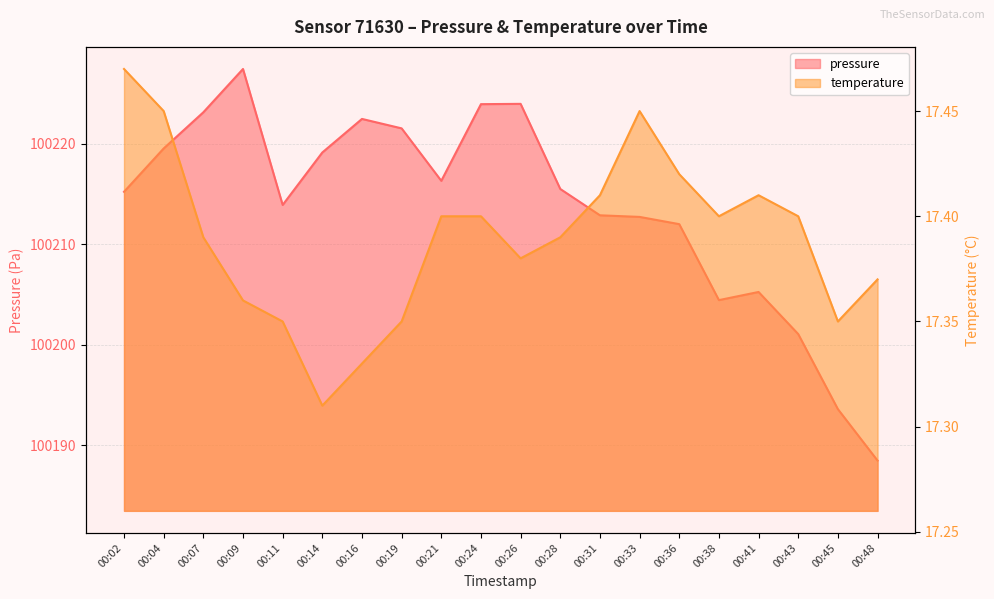

The temperature series shows 24.2 at 00:26. True or false?

False